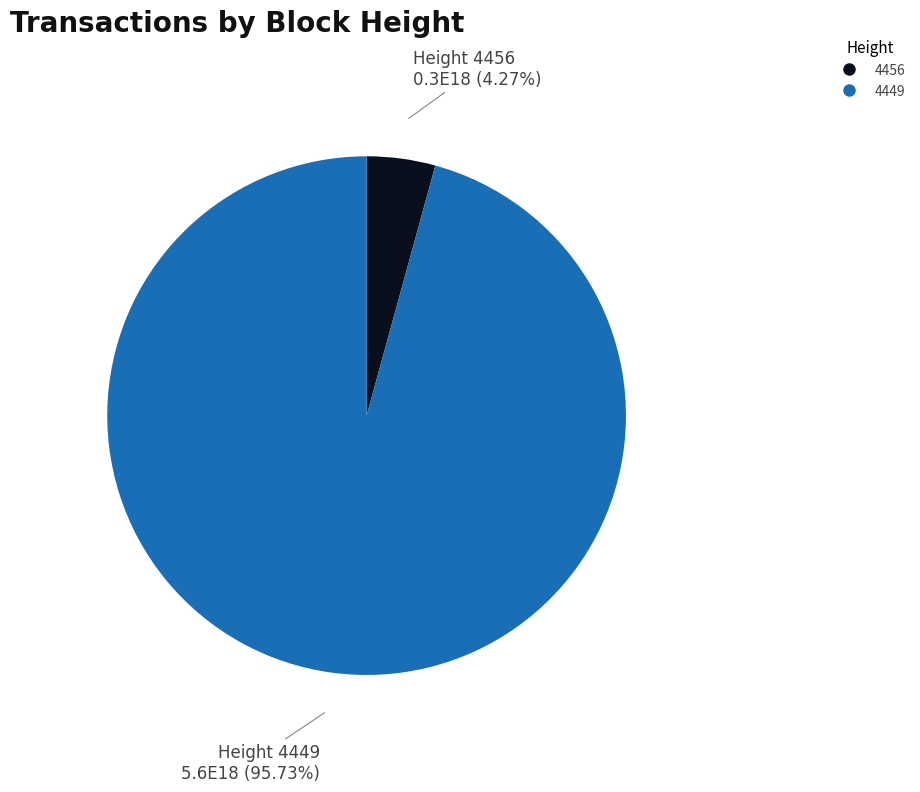

Is 4456 the majority of the pie?

No